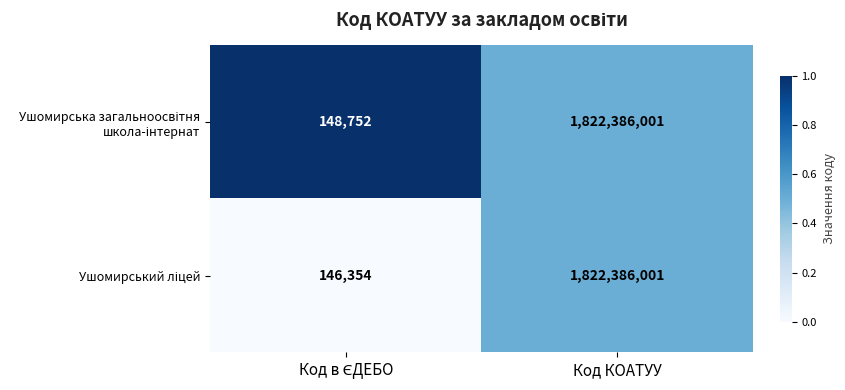

At which category is the sum across all series the highest?

Код КОАТУУ